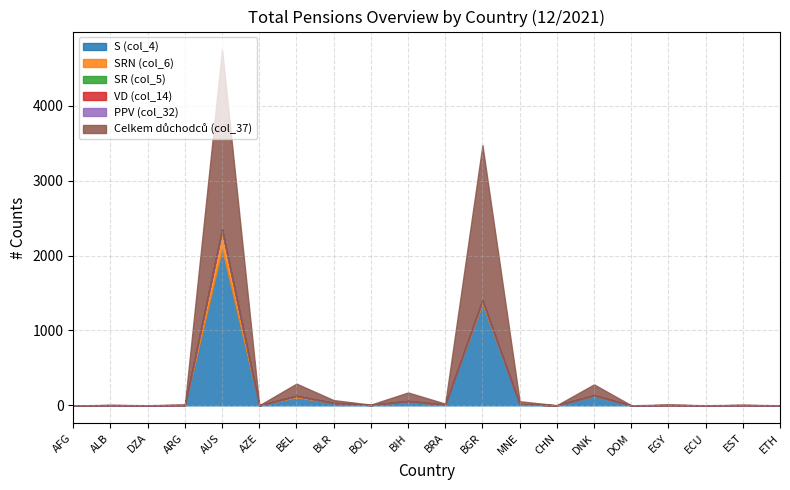

Is the value of SRN (col_6) at DZA greater than the value of VD (col_14) at DZA?

No